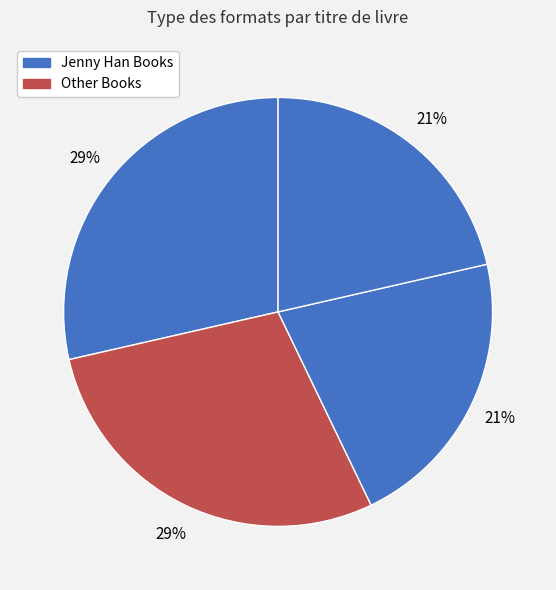

How many slices are in this pie chart?

4